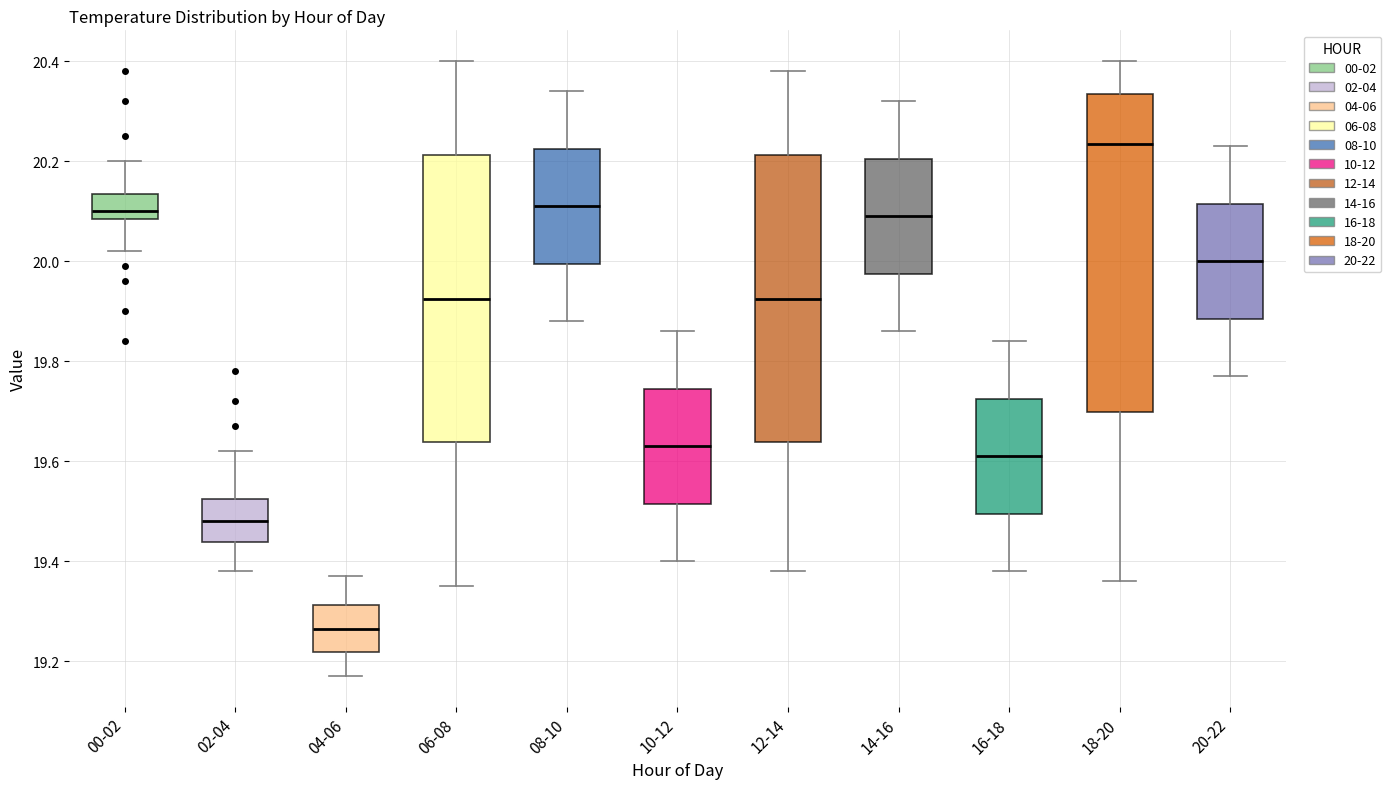

Which box has the highest median line?

18-20